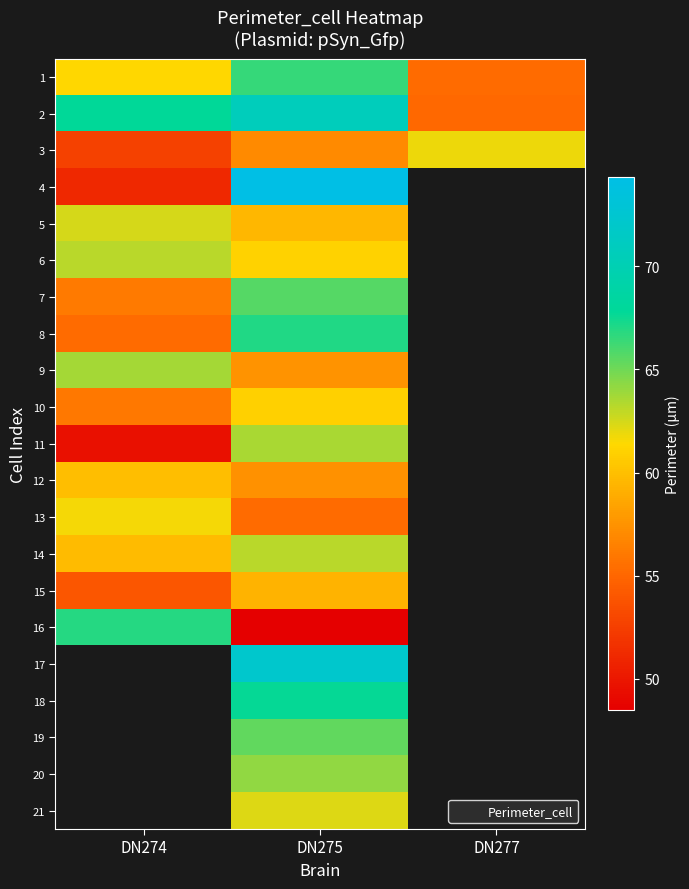

How many values in the 3 series exceed 56?

2